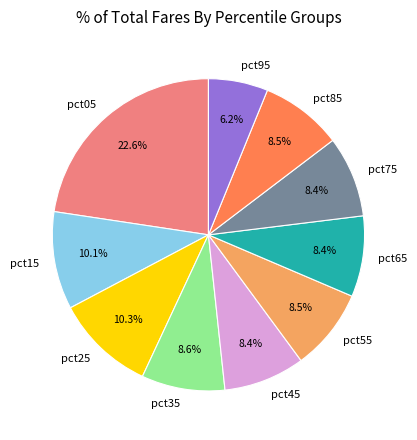

To the nearest percent, what is the difference between the largest and smallest slice percentages?

16%